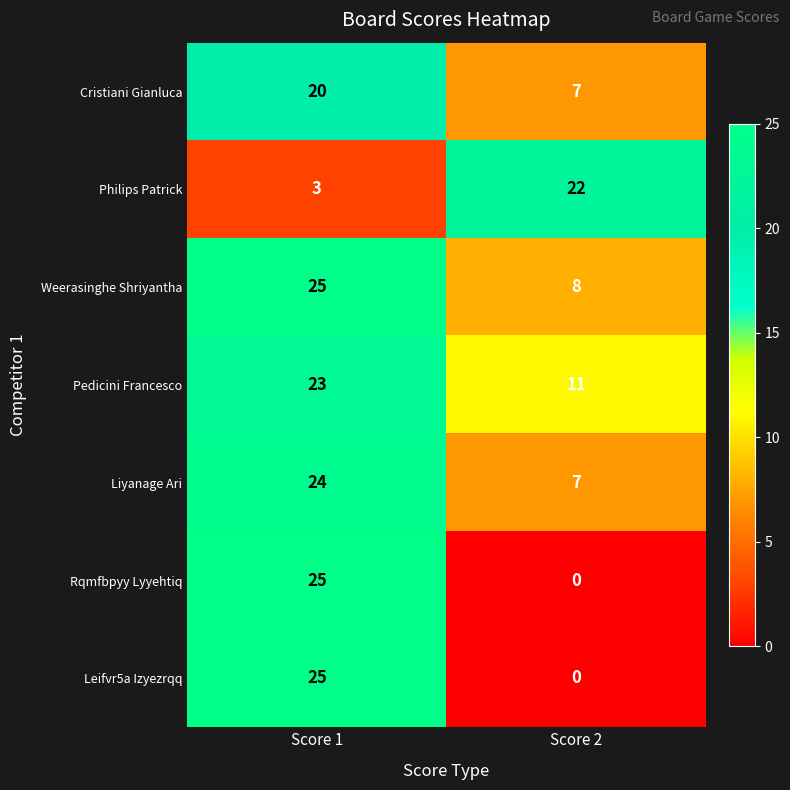

The value of Leifvr5a Izyezrqq at Score 2 is 10. True or false?

False